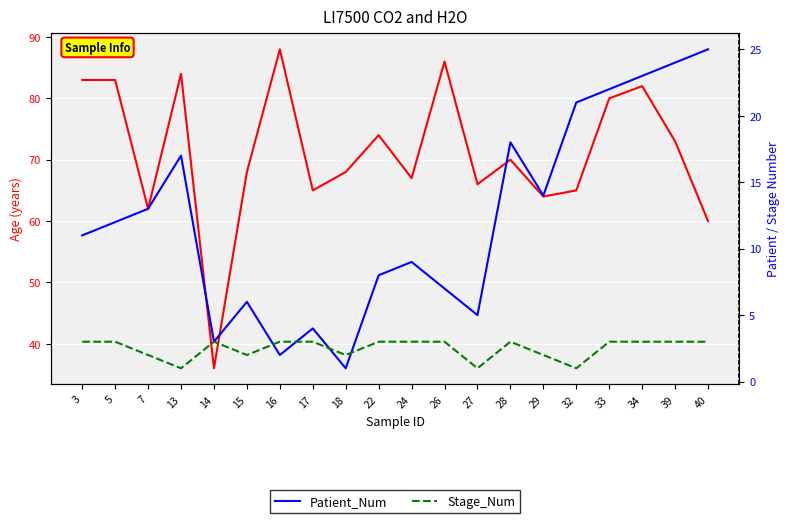

True or false: Patient_Num has more than 1 interior local peaks.

True